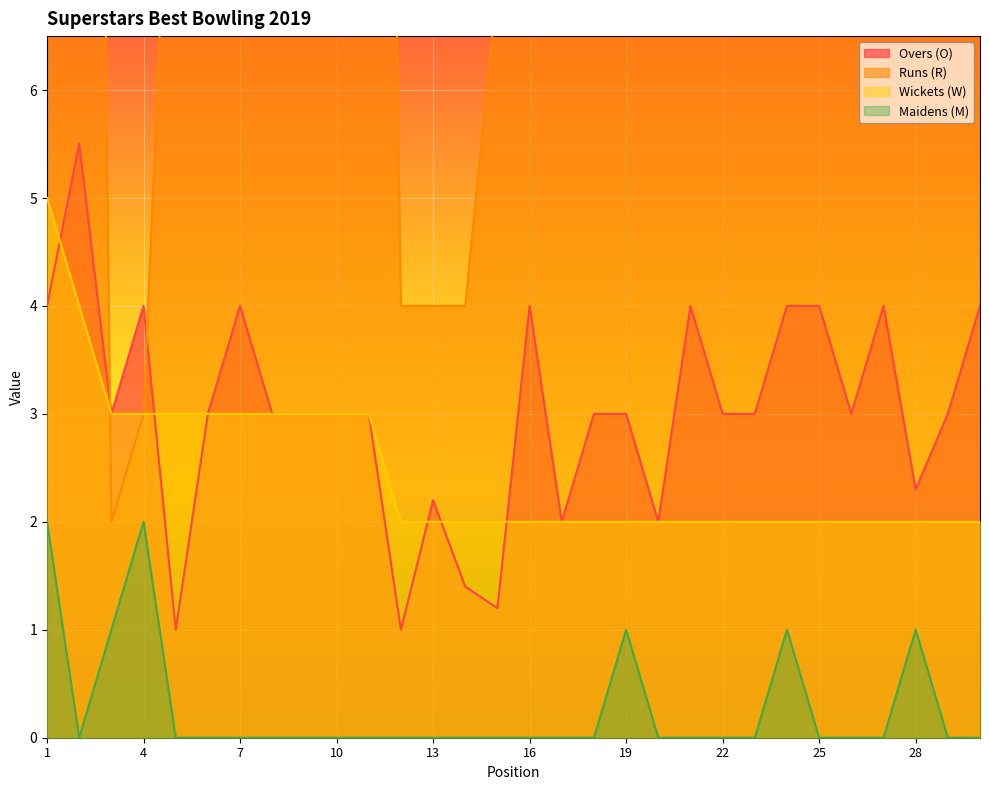

Rank the series by their maximum value, from lowest to highest.

Maidens (M), Wickets (W), Overs (O), Runs (R)